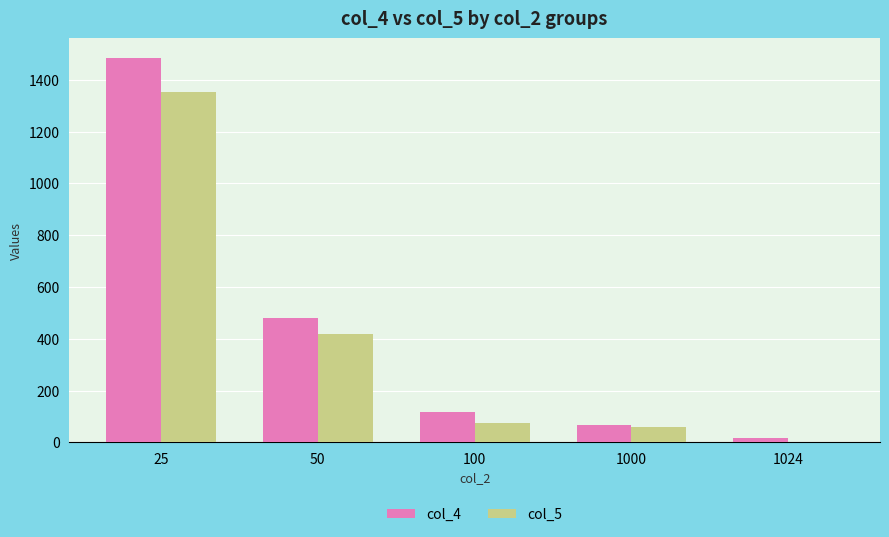

How many data points does each series have?

5